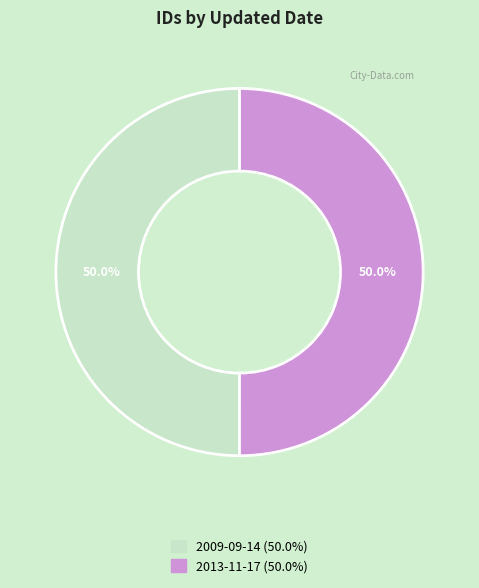

How many segments does this pie chart have?

2